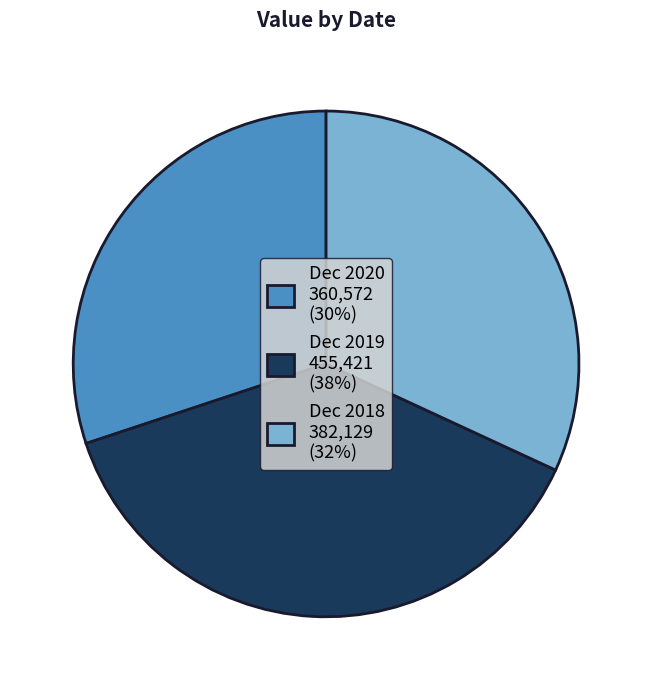

Is Dec 2019 455,421 (38%) the majority of the pie?

No